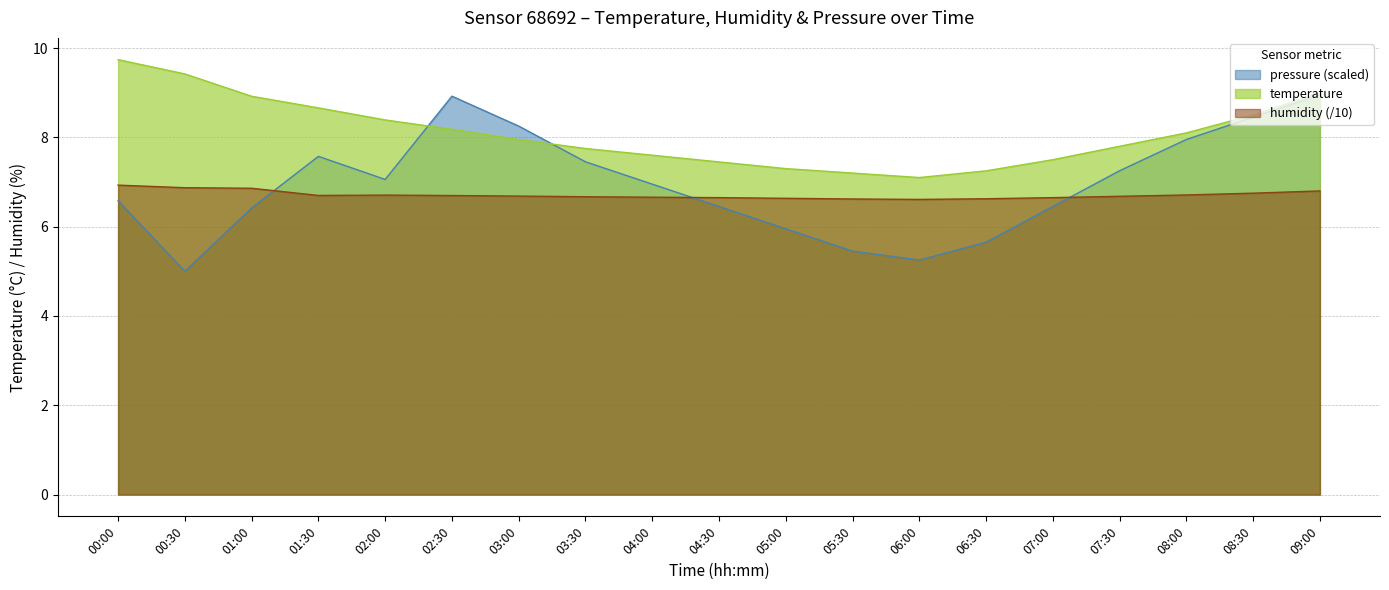

What are all the series names shown in the legend?

pressure (scaled), temperature, humidity (/10)